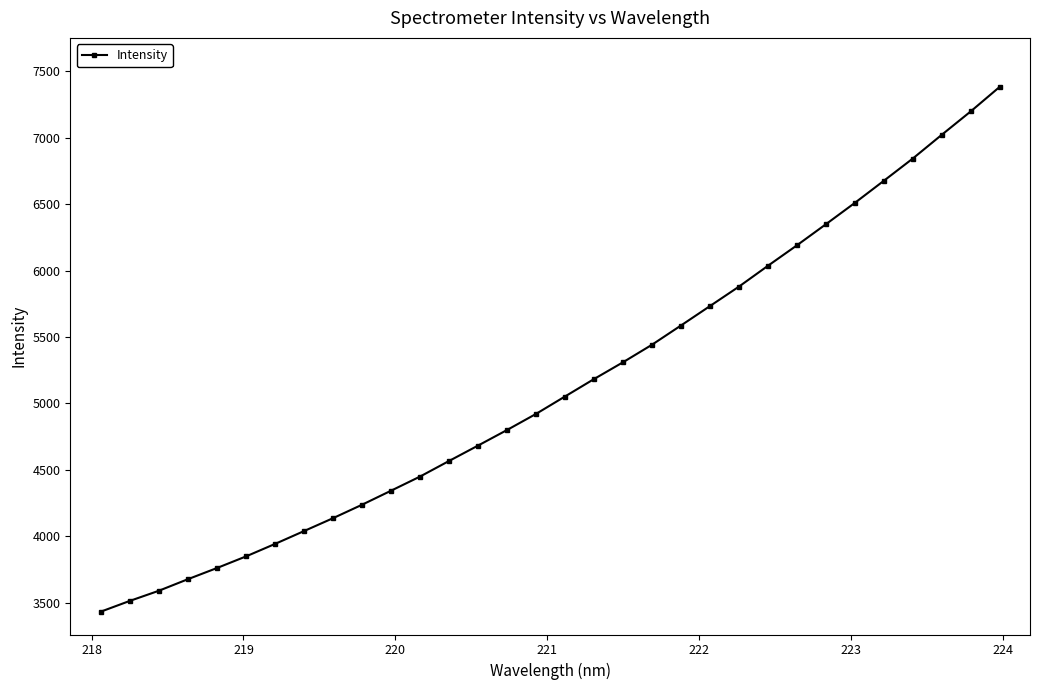

What is the difference between the maximum and minimum values?

3951.3